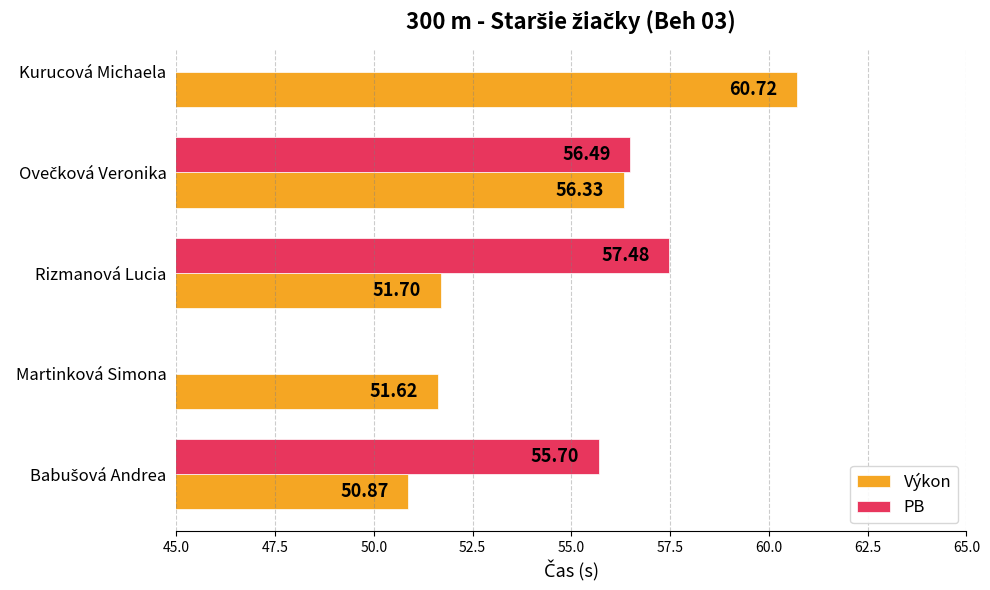

Which category has the highest value in the Výkon series?

Kurucová Michaela